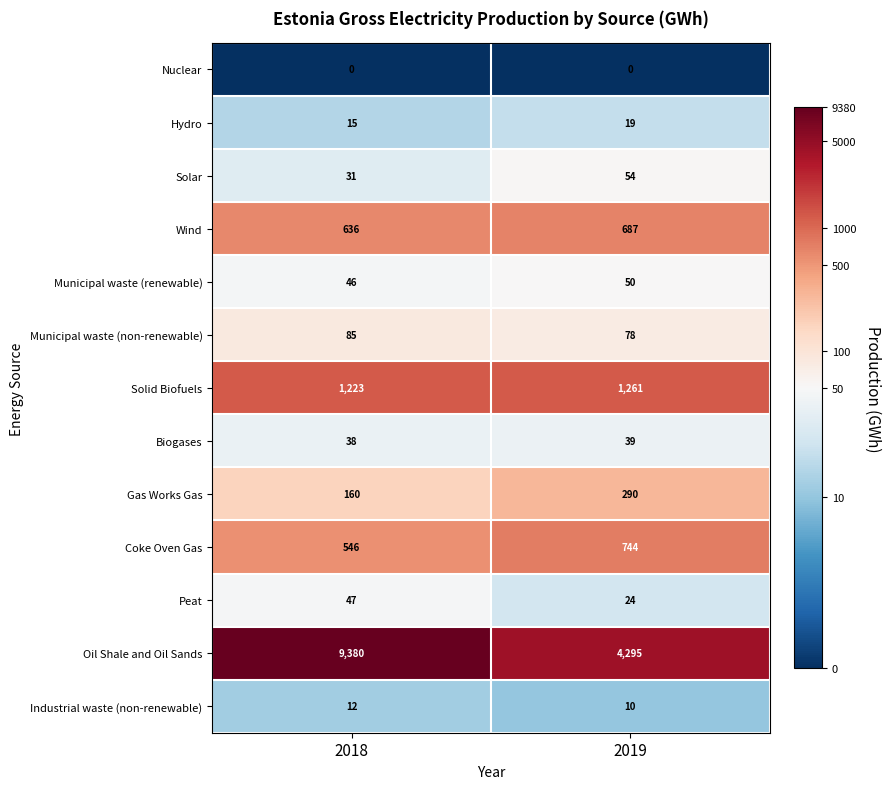

What is the sum of the Coke Oven Gas values at 2018 and 2019?

1290